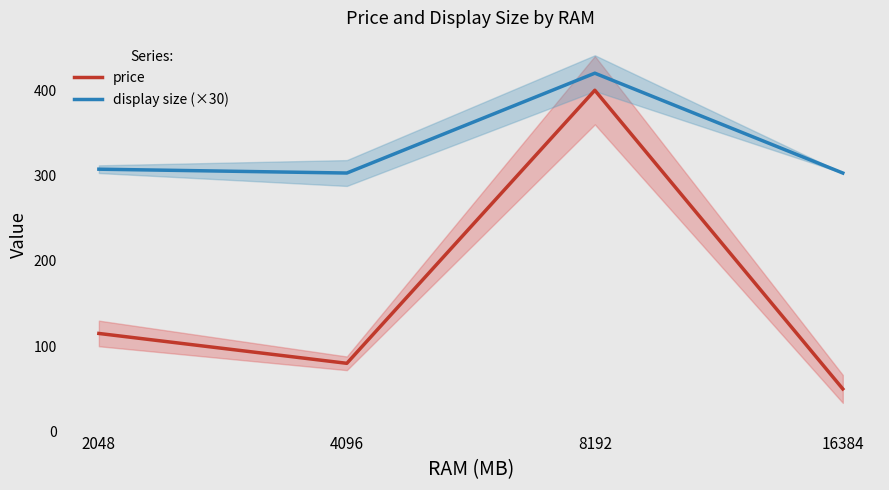

What is the difference between the price values at 2048 and 4096?

35.0